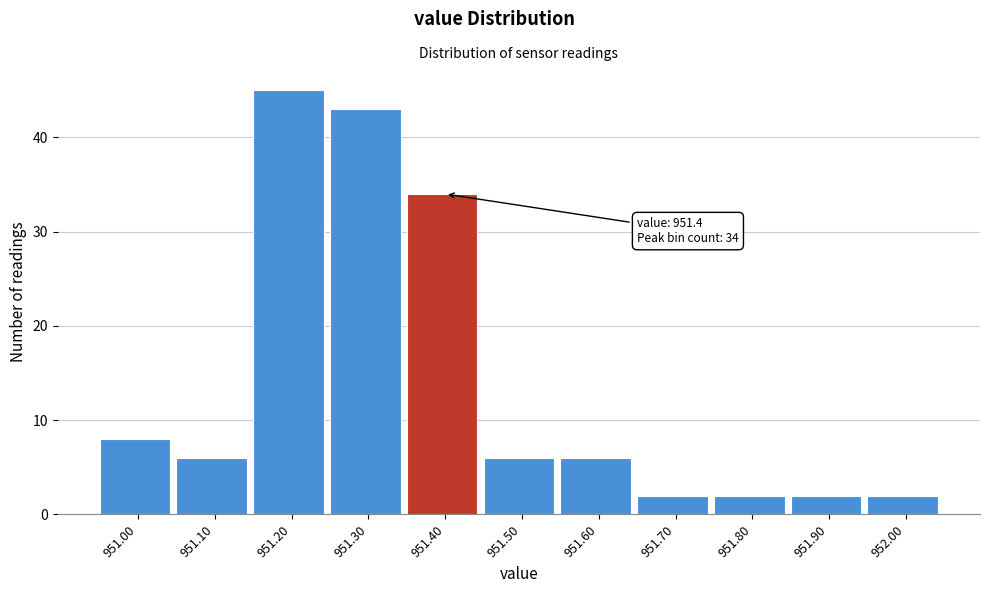

Over which range of the x-axis is the bar tallest?

951.15 to 951.25